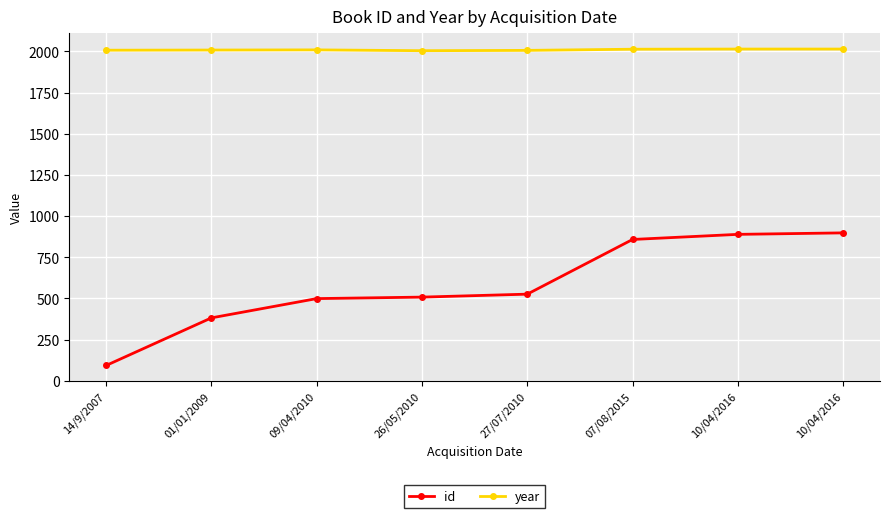

How many categories are shown in the chart?

8